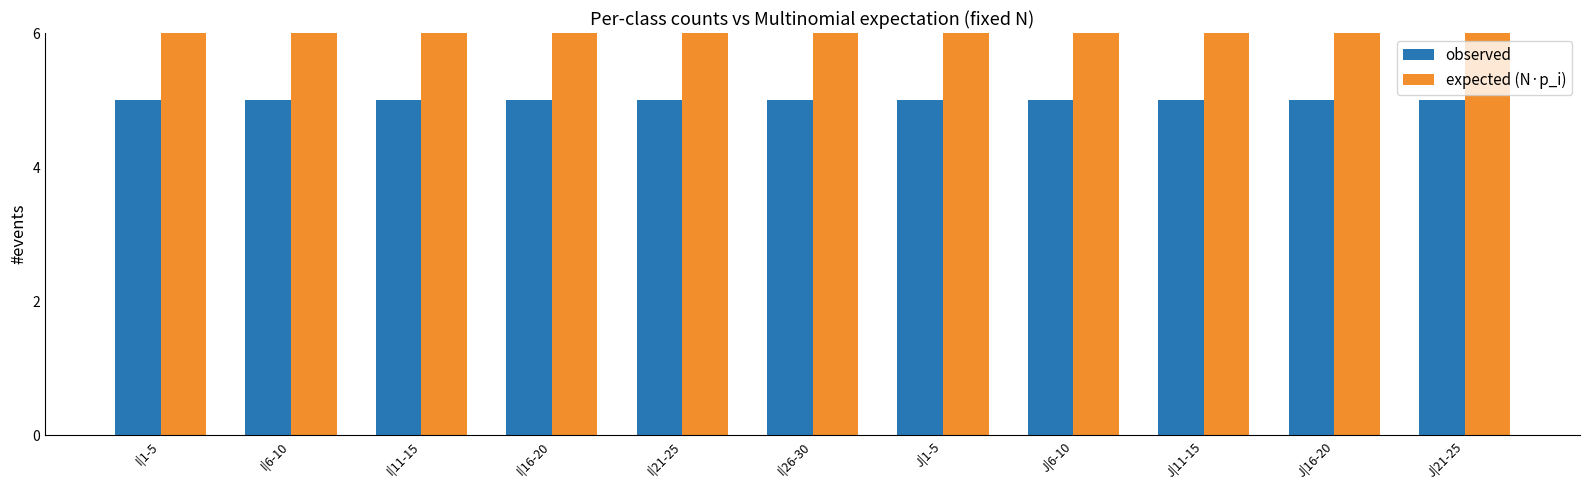

Does the chart contain stacked bars?

No